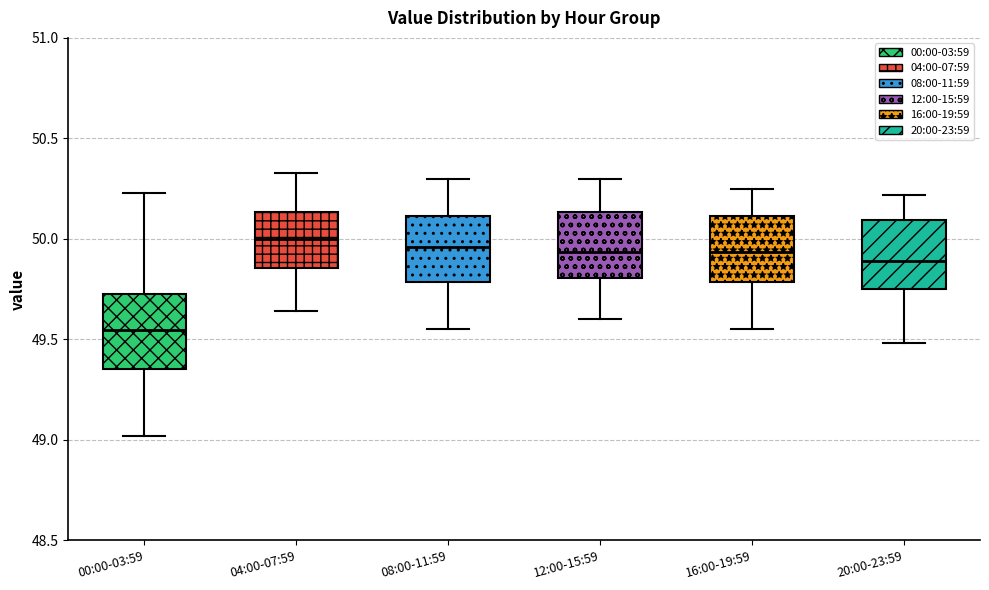

Reading left to right, transcribe this box plot: for each box, give where its median line is, the range the box spans, and where its two whiskers end, as read against the y-axis. The values are not printed on the chart, so give them approximately, as read against the axis.

00:00-03:59: median 49.55, box 49.35 to 49.75, whiskers 49.00 to 50.25
04:00-07:59: median 50.00, box 49.85 to 50.15, whiskers 49.65 to 50.35
08:00-11:59: median 49.95, box 49.80 to 50.10, whiskers 49.55 to 50.30
12:00-15:59: median 49.95, box 49.80 to 50.15, whiskers 49.60 to 50.30
16:00-19:59: median 49.95, box 49.80 to 50.10, whiskers 49.55 to 50.25
20:00-23:59: median 49.90, box 49.75 to 50.10, whiskers 49.50 to 50.20